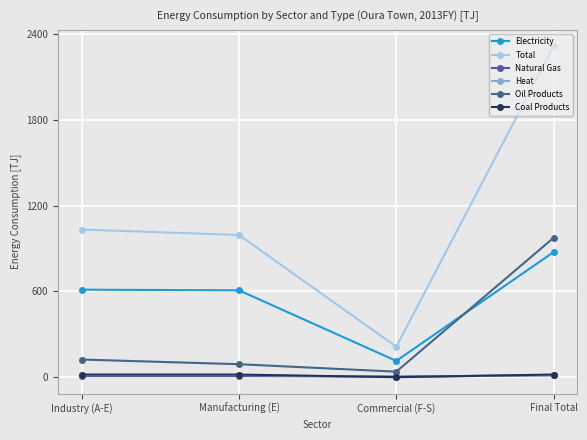

True or false: Natural Gas and Electricity cross at least once.

False